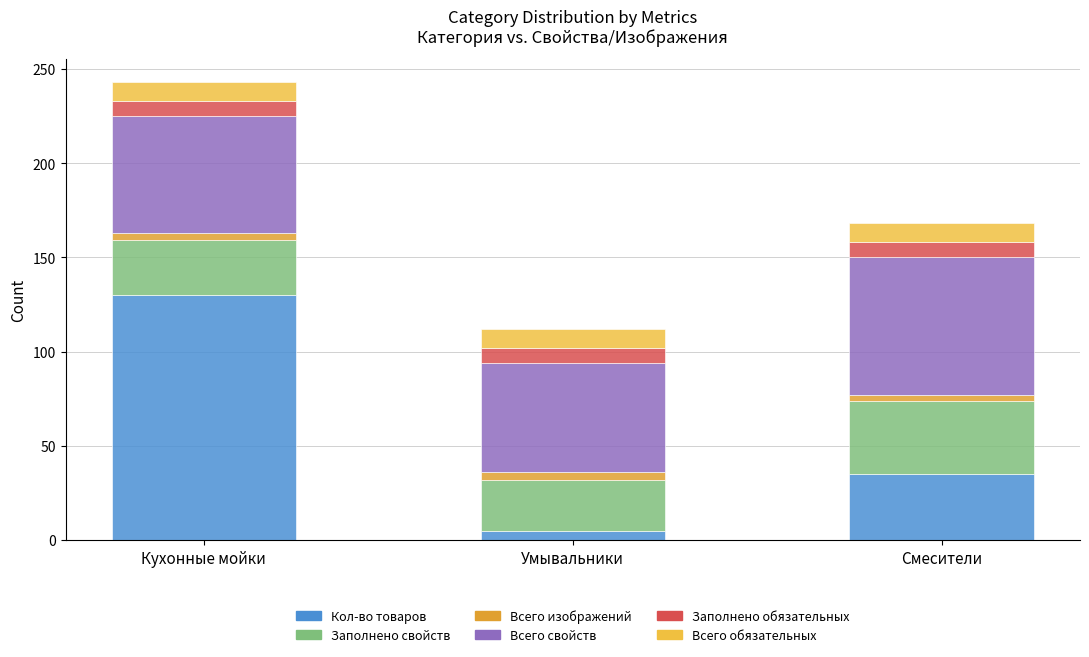

What value does the Всего обязательных series have at Смесители?

10